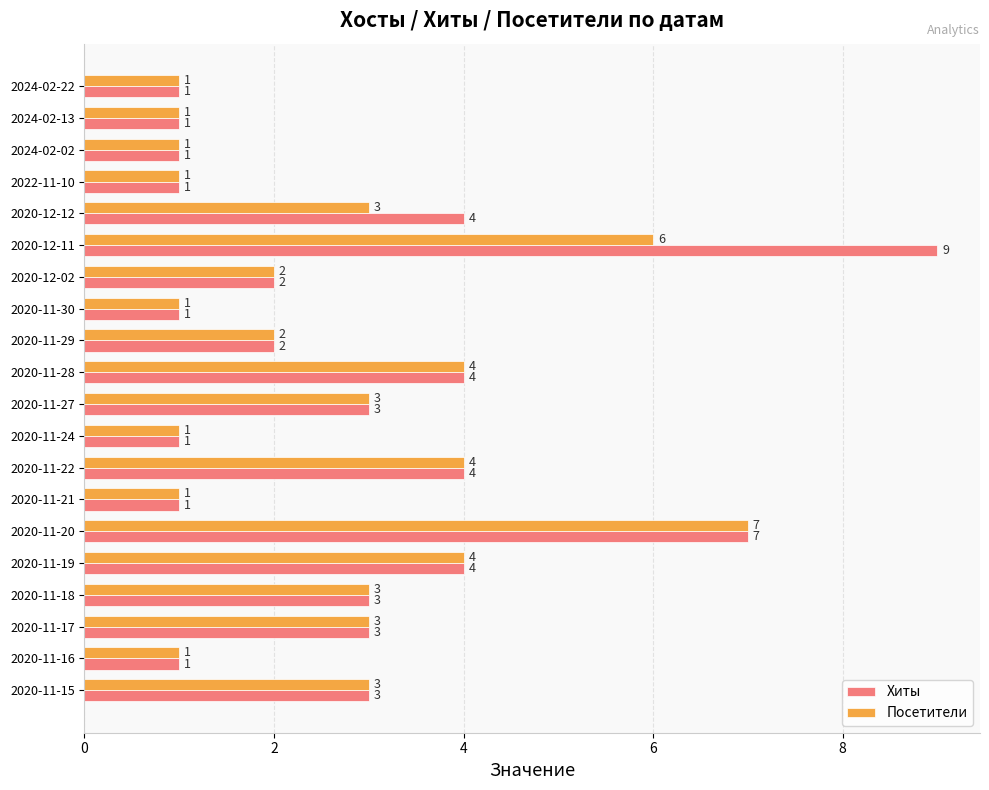

Which series has the largest range (max minus min)?

Хиты